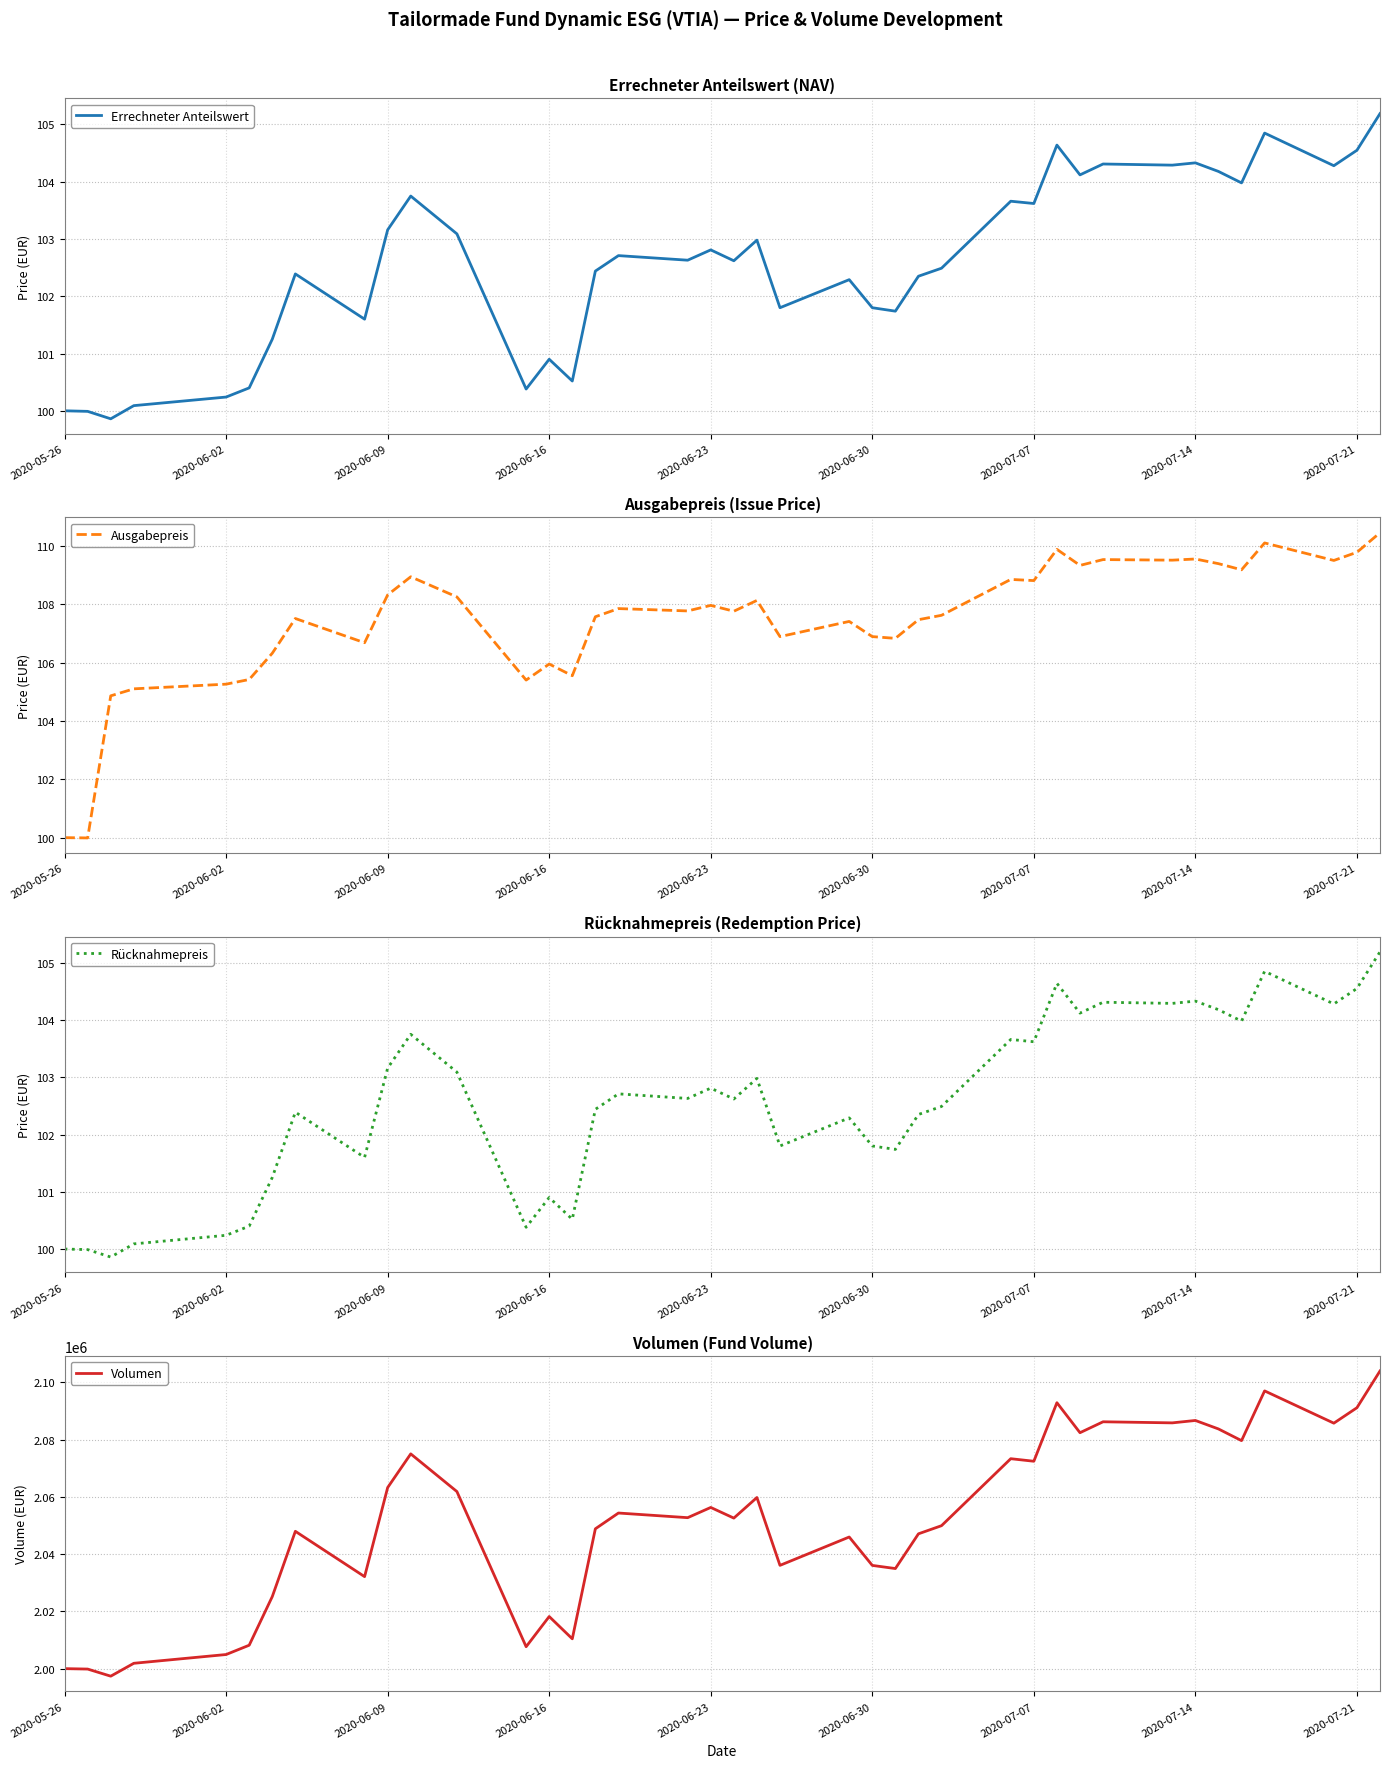

What is the maximum value for Errechneter Anteilswert?

105.2